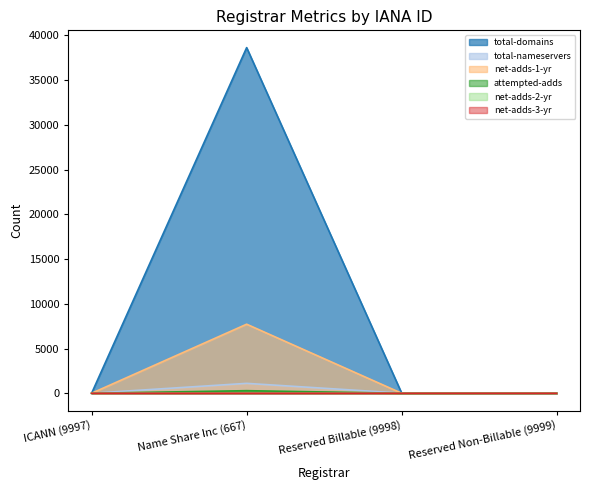

True or false: total-nameservers has a value of 13 at Reserved Billable (9998).

True